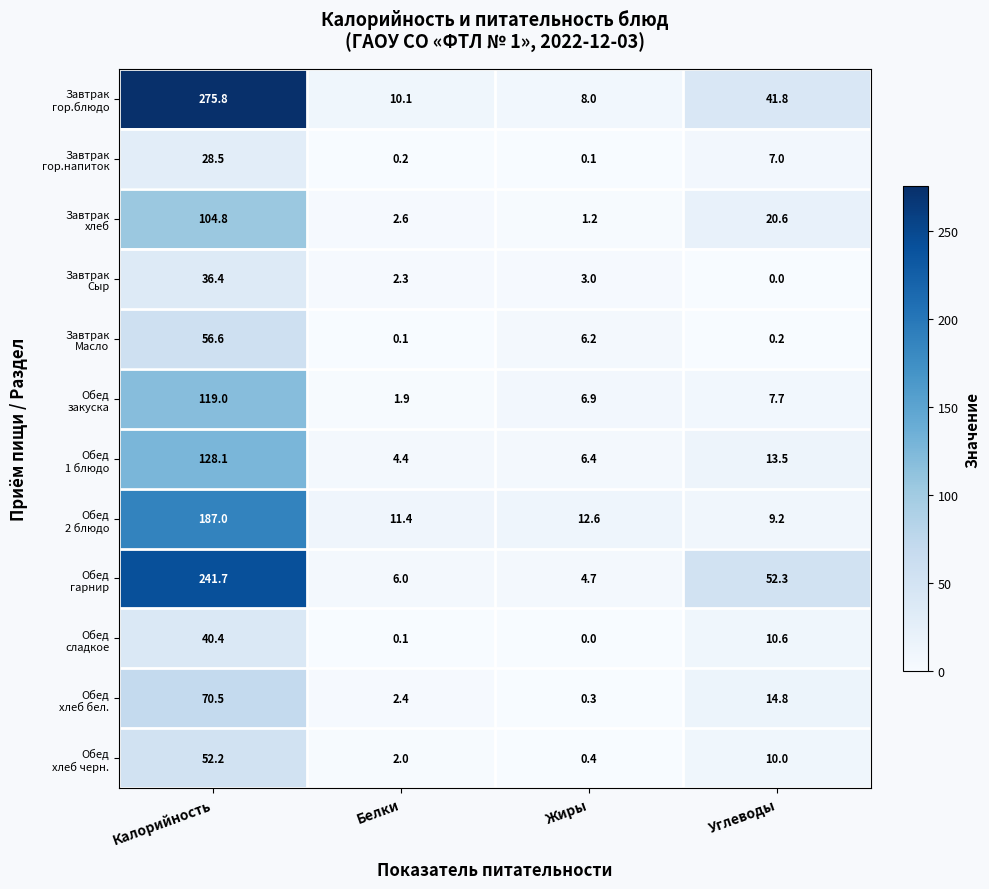

What is the difference between the highest and lowest values at Углеводы?

52.3